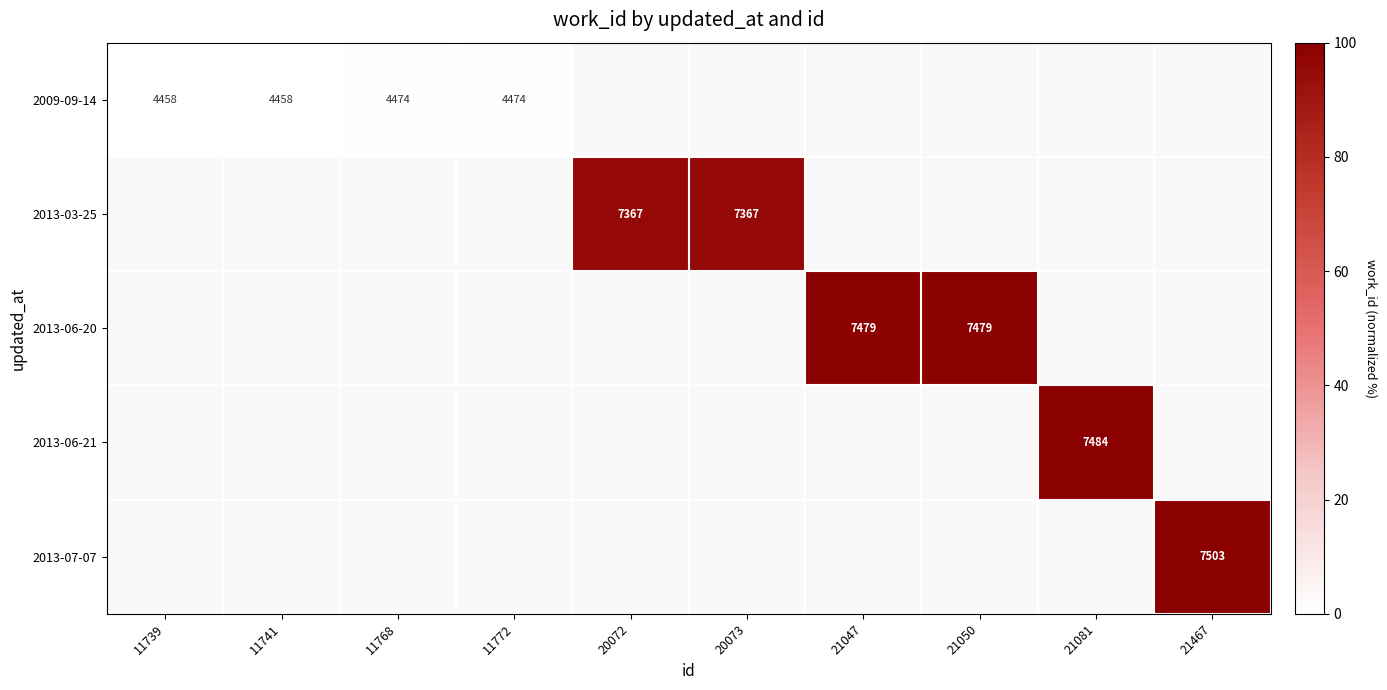

Which series has the widest spread of values?

row_0